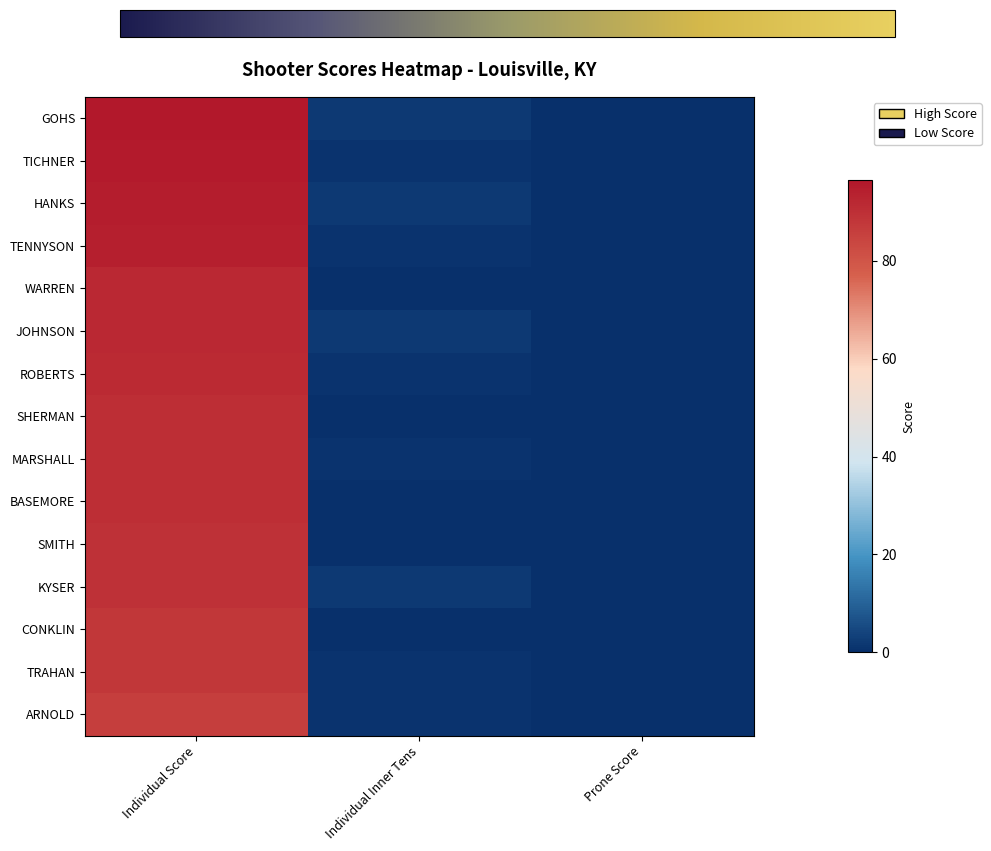

Rank the series by their maximum value, from lowest to highest.

ARNOLD, TRAHAN, CONKLIN, KYSER, SMITH, BASEMORE, MARSHALL, SHERMAN, ROBERTS, WARREN, JOHNSON, TENNYSON, HANKS, TICHNER, GOHS